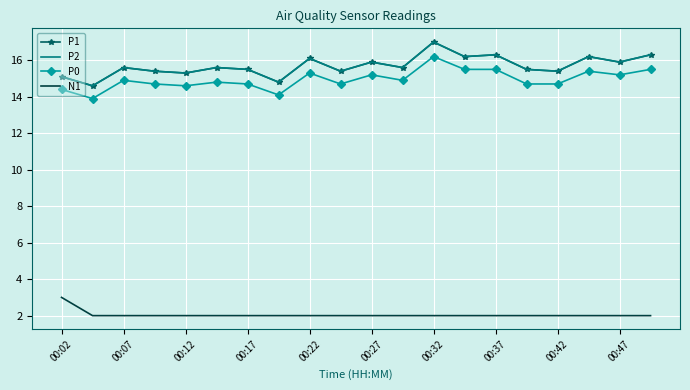

Reading right to left, transcribe all the data shown in this chart.

P1: 16.3	15.9	16.2	15.4	15.5	16.3	16.2	17.0	15.6	15.9	15.4	16.1	14.8	15.5	15.6	15.3	15.4	15.6	14.6	15.1
P2: 16.3	15.9	16.2	15.4	15.5	16.3	16.2	17.0	15.6	15.9	15.4	16.1	14.8	15.5	15.6	15.3	15.4	15.6	14.6	15.1
P0: 15.5	15.2	15.4	14.7	14.7	15.5	15.5	16.2	14.9	15.2	14.7	15.3	14.1	14.7	14.8	14.6	14.7	14.9	13.9	14.4
N1: 2.0	2.0	2.0	2.0	2.0	2.0	2.0	2.0	2.0	2.0	2.0	2.0	2.0	2.0	2.0	2.0	2.0	2.0	2.0	3.0